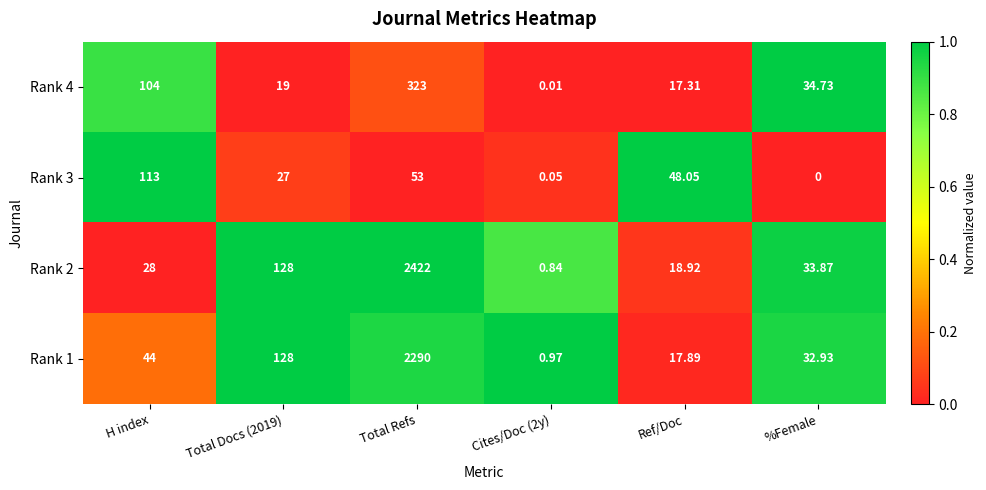

At which label does Rank 4 reach its peak?

Total Refs